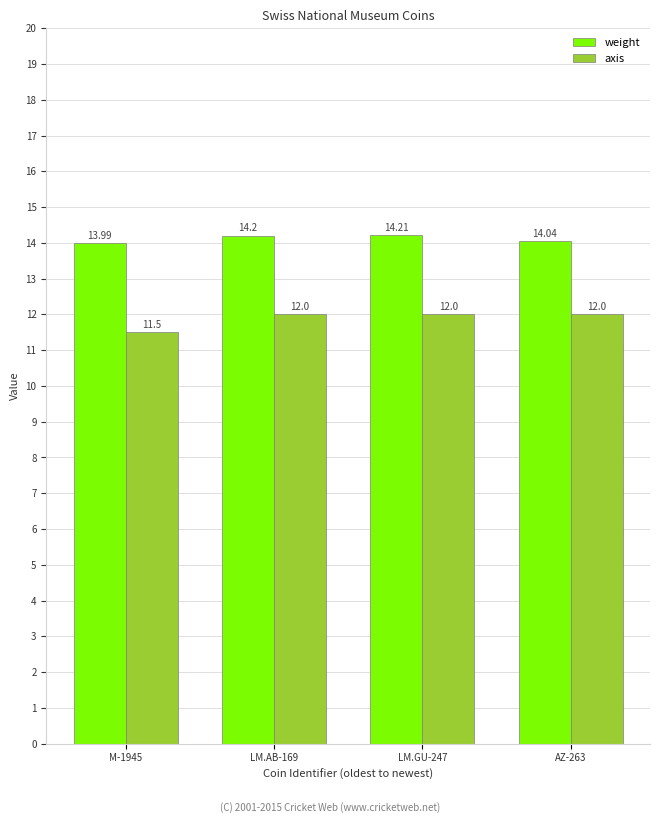

The weight series shows 14.2 at LM.AB-169. True or false?

True